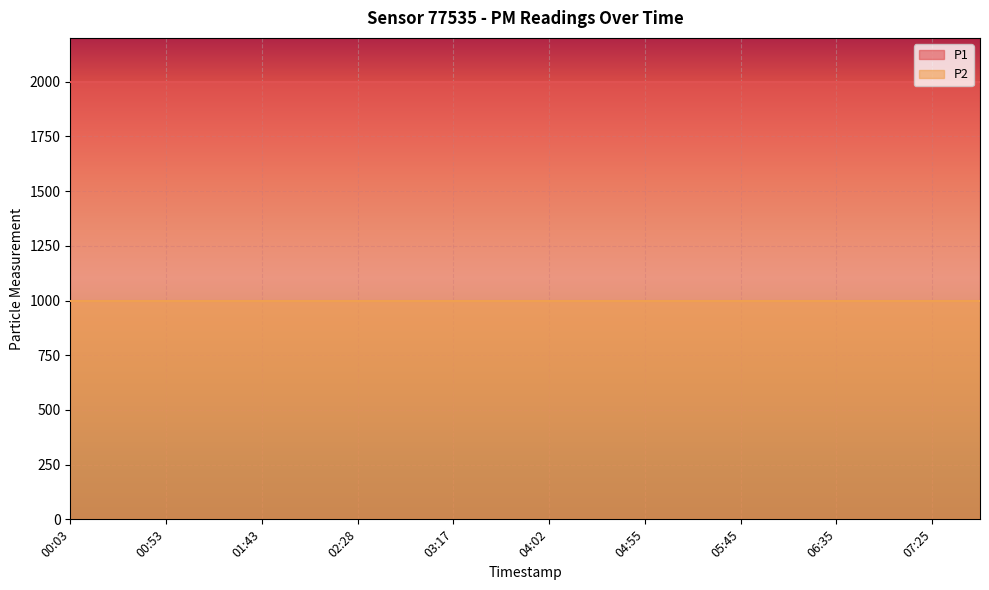

True or false: P2 has a value of 613.2 at 02:05.

False